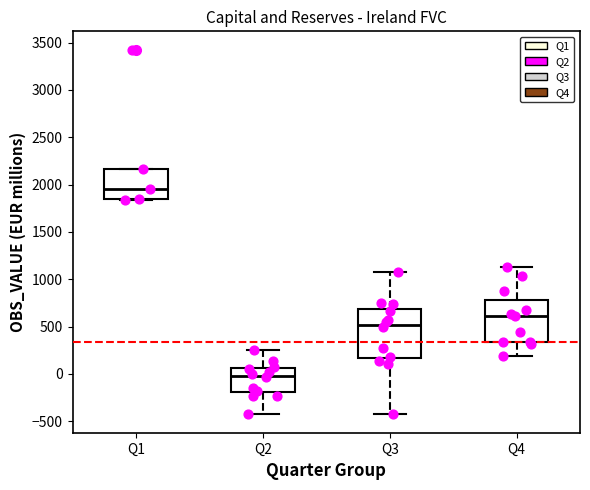

Reading left to right, transcribe this box plot: for each box, give where its median line is, the range the box spans, and where its two whiskers end, as read against the y-axis. The values are not printed on the chart, so give them approximately, as read against the axis.

Q1: median 1950, box 1850 to 2150, whiskers 1850 to 2150
Q2: median 0, box -200 to 50, whiskers -400 to 250
Q3: median 500, box 150 to 700, whiskers -450 to 1100
Q4: median 600, box 350 to 800, whiskers 200 to 1150